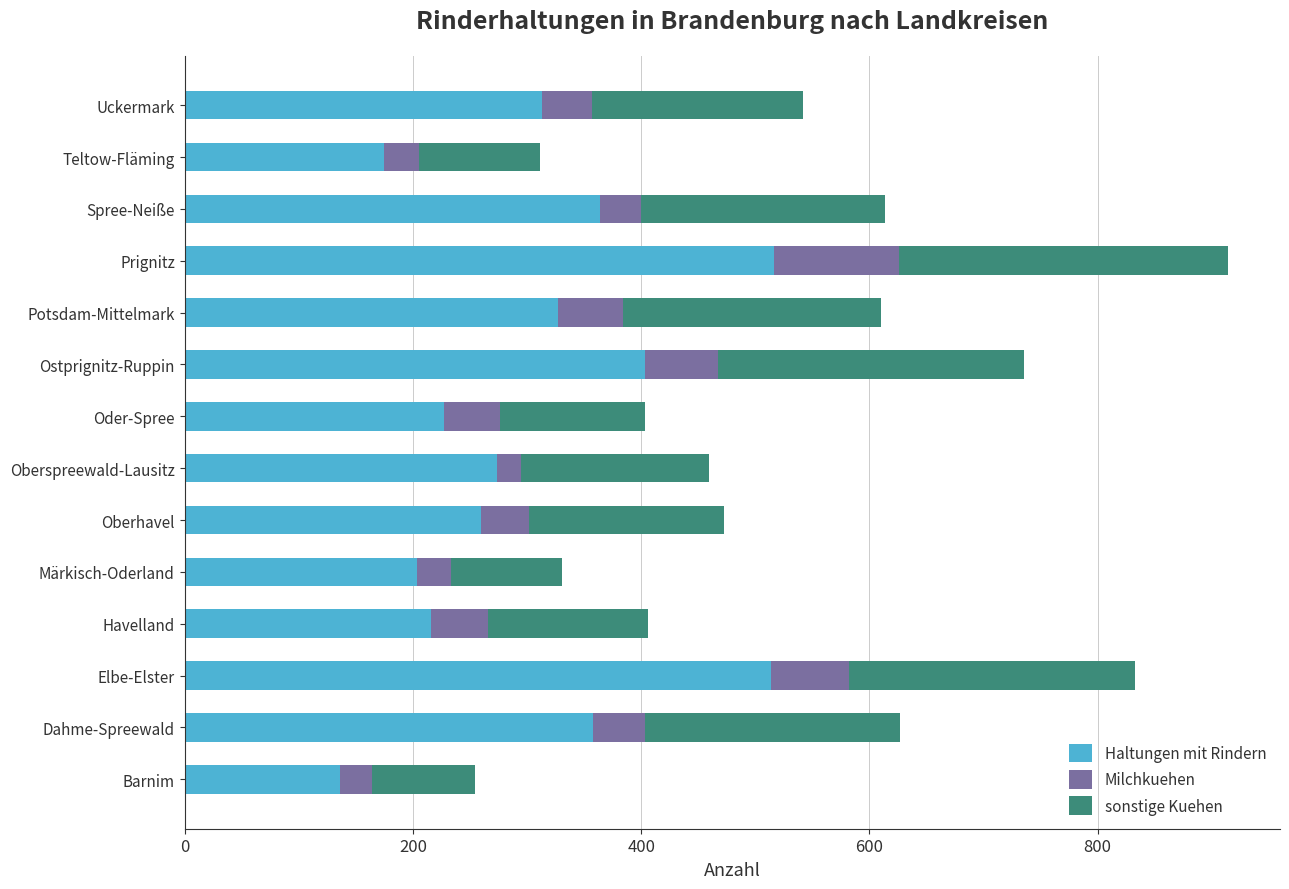

What is the sum of the Haltungen mit Rindern values at Spree-Neiße and Prignitz?

880